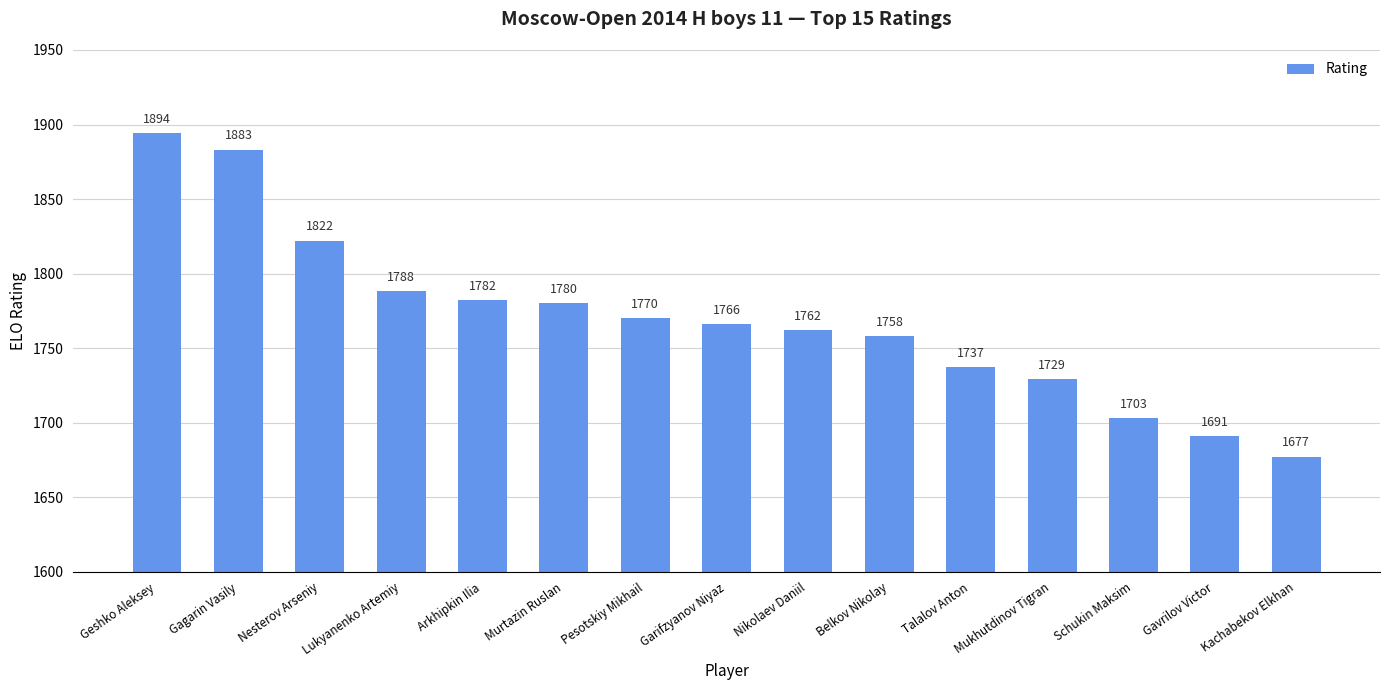

What position from the left is Pesotskiy Mikhail?

7